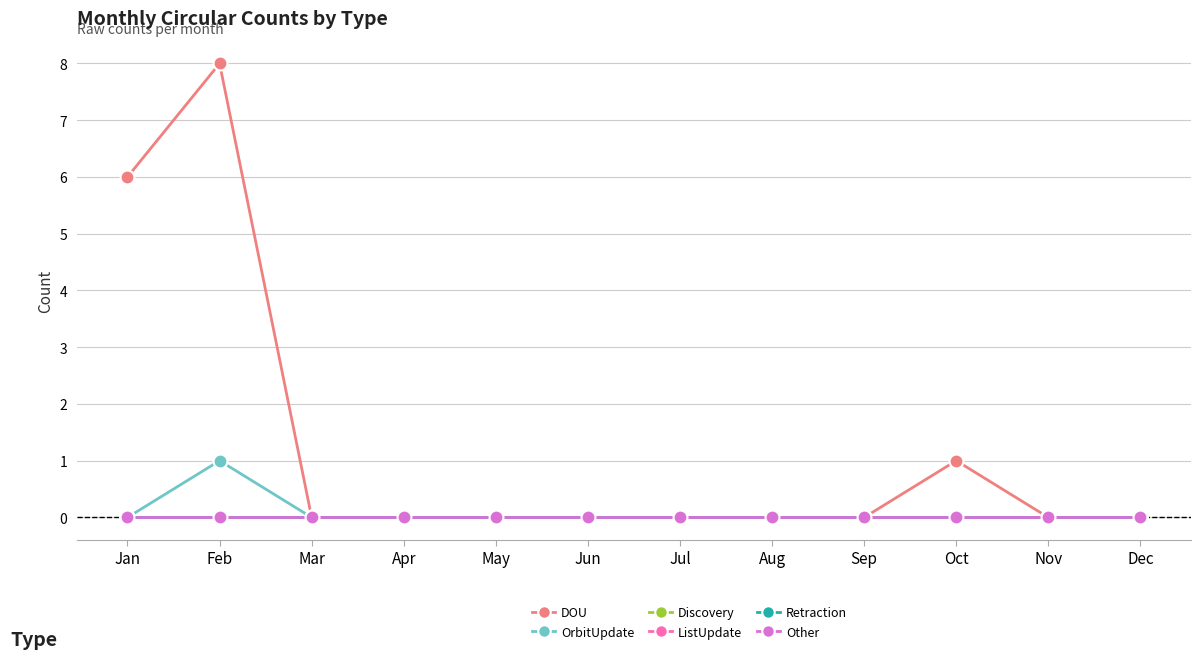

Does the chart have visible grid lines?

Yes